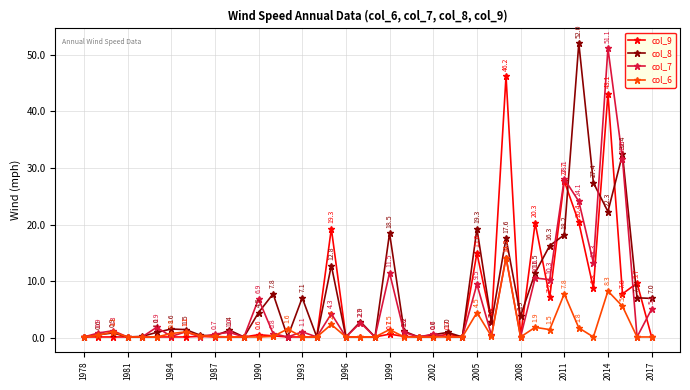

Is this an area chart (filled region under the line)?

No